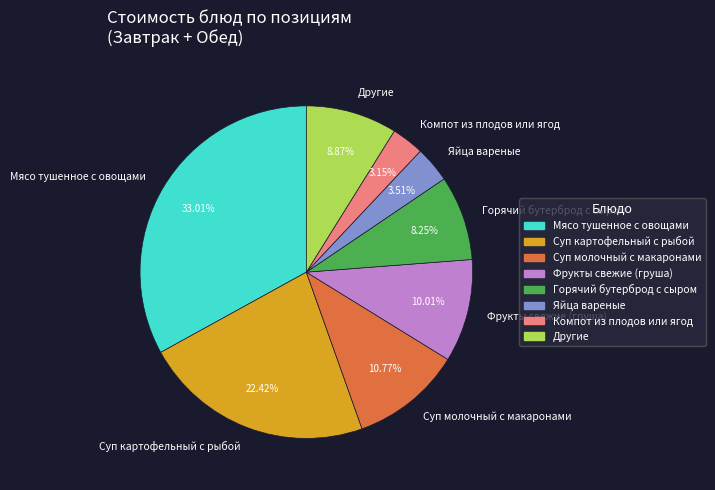

True or false: Суп картофельный с рыбой accounts for 34% of the total.

False